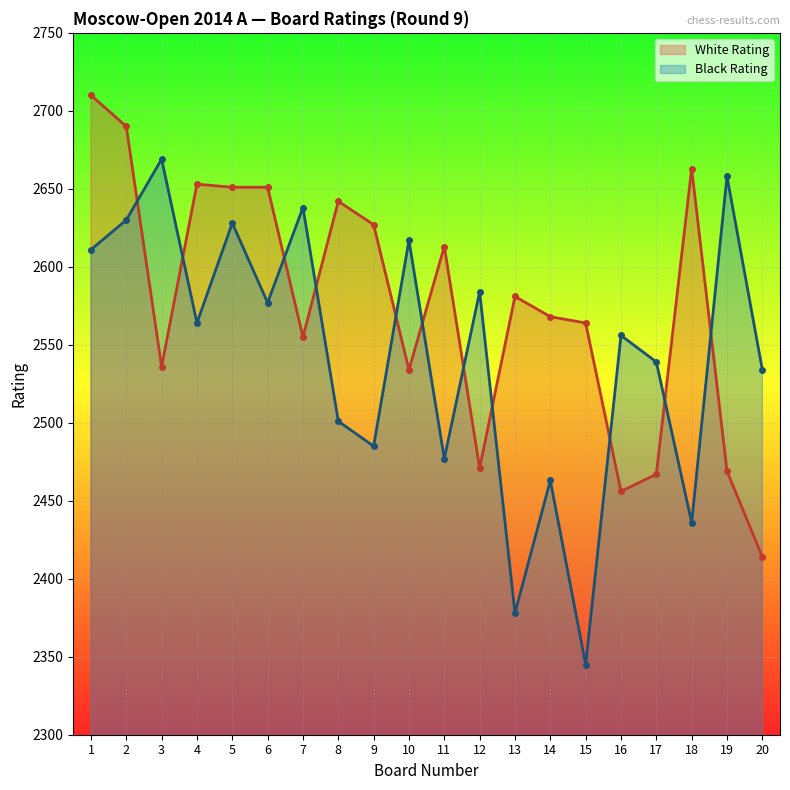

How many values in the White Rating series are below 2581?

10